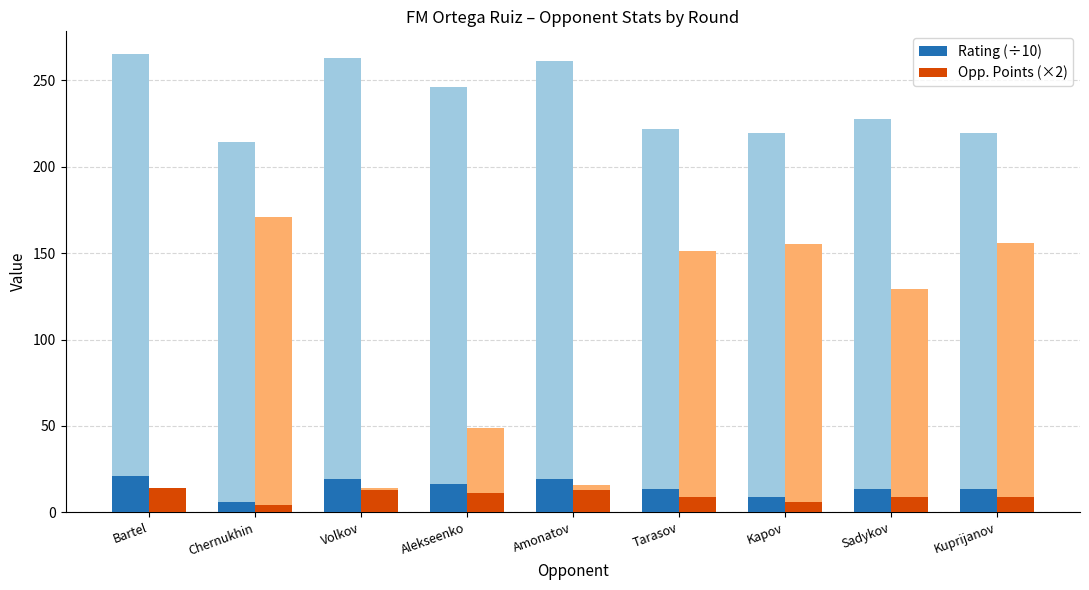

How many data points in Opp. Points (×2) are less than 9?

2